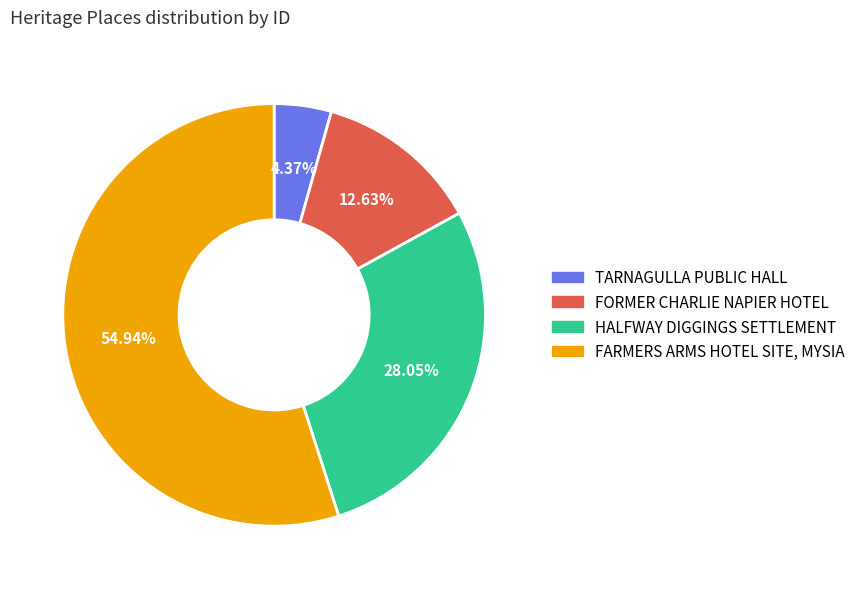

Does any single category account for the majority?

Yes